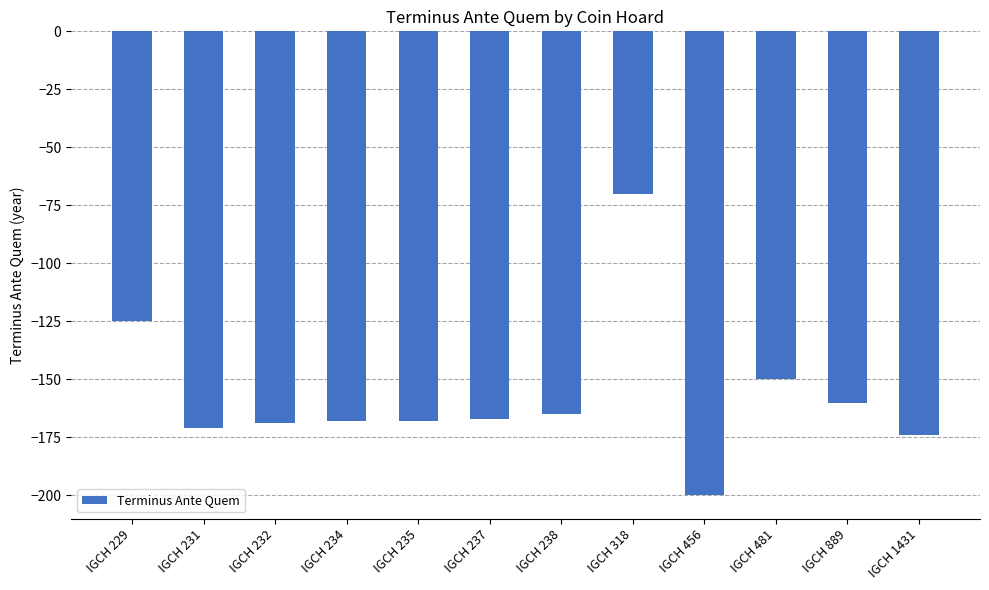

What is the smallest value displayed?

-200